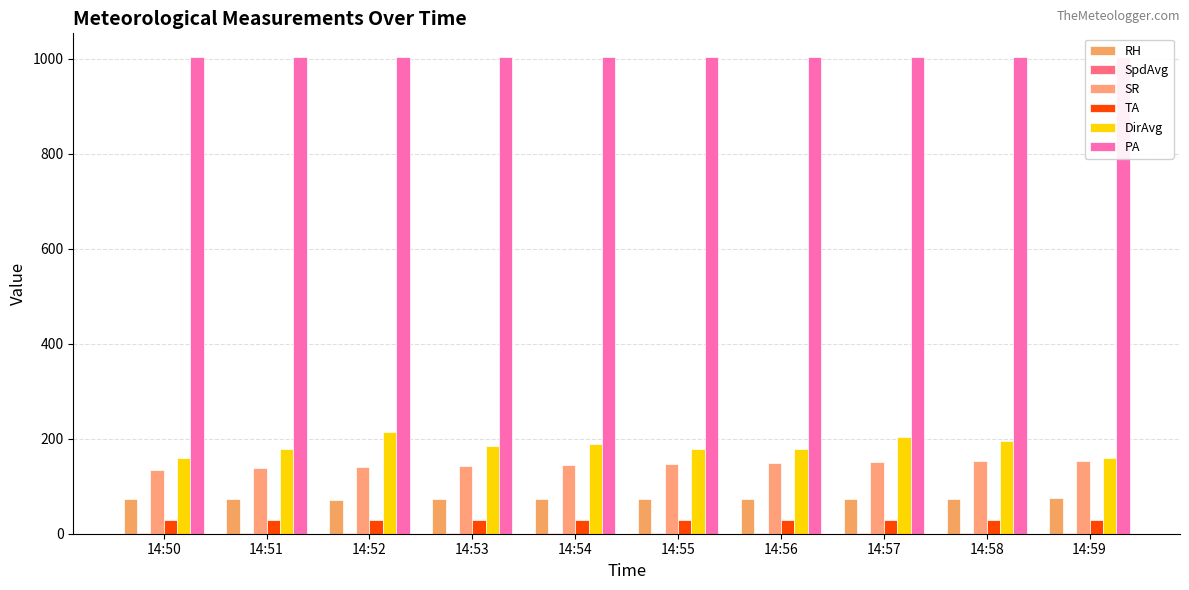

Which label corresponds to the smallest value in the chart?

14:59